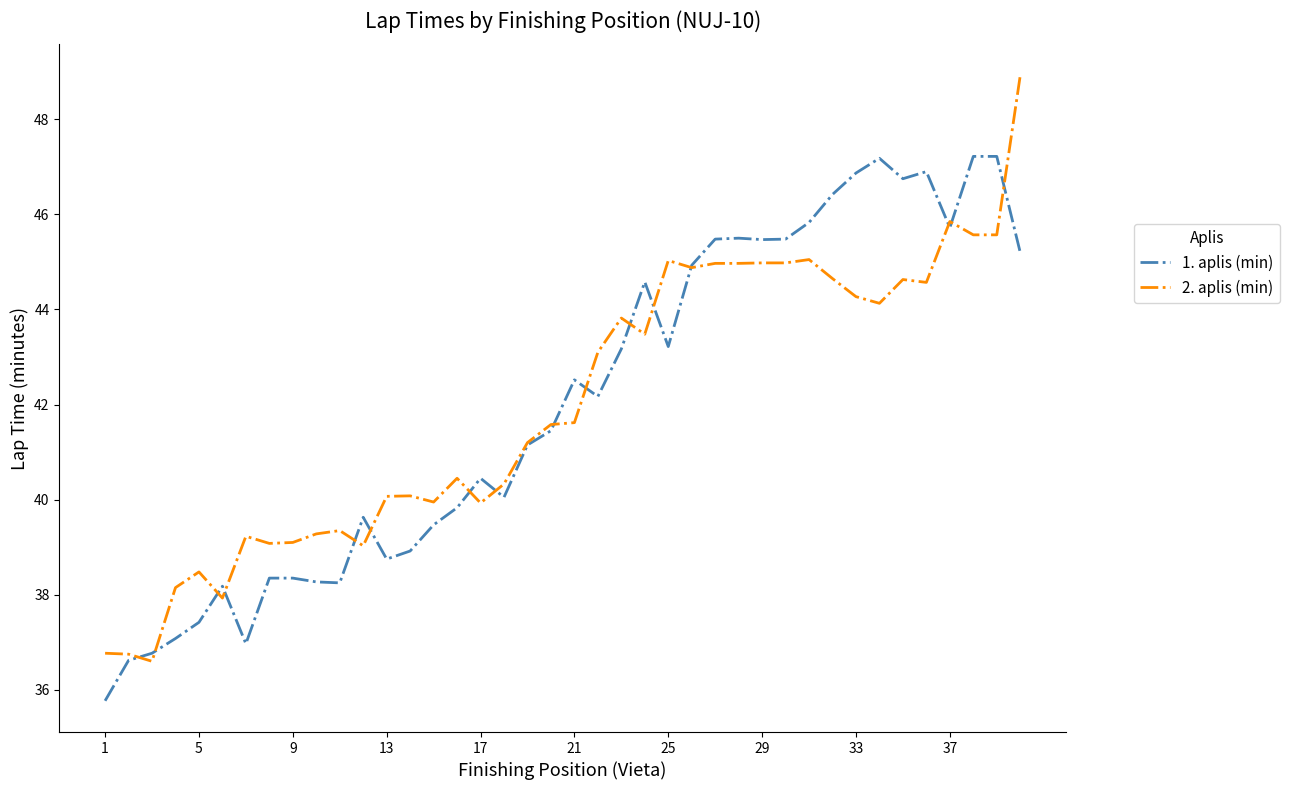

What is the highest value of the 2. aplis (min) series?

48.9